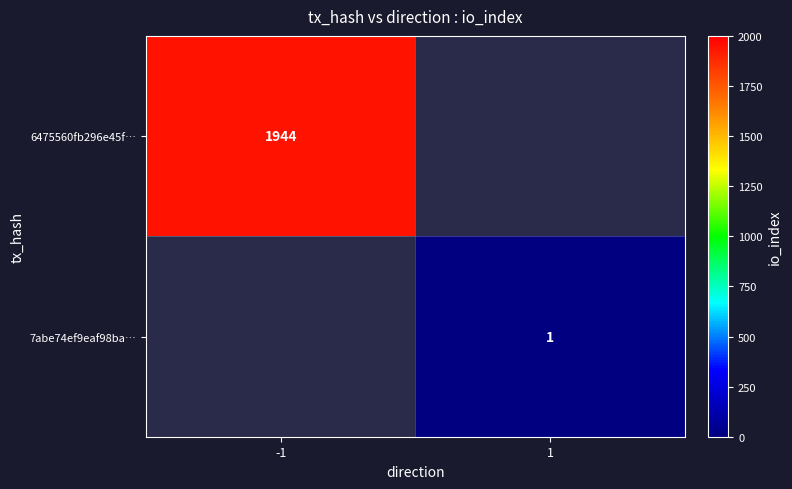

Which has a higher value, 1 or -1?

-1